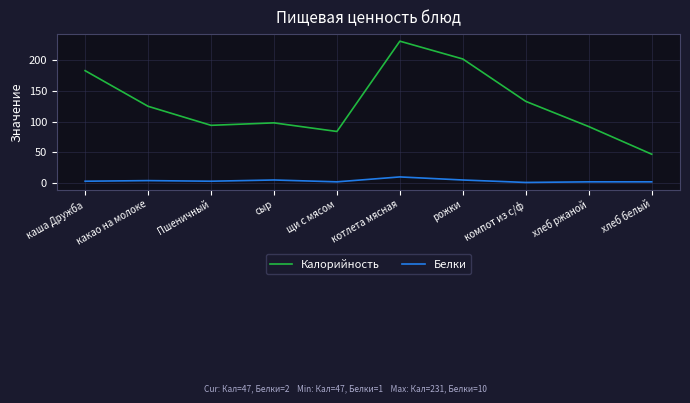

True or false: Белки has more than 1 points higher than both neighbors.

True